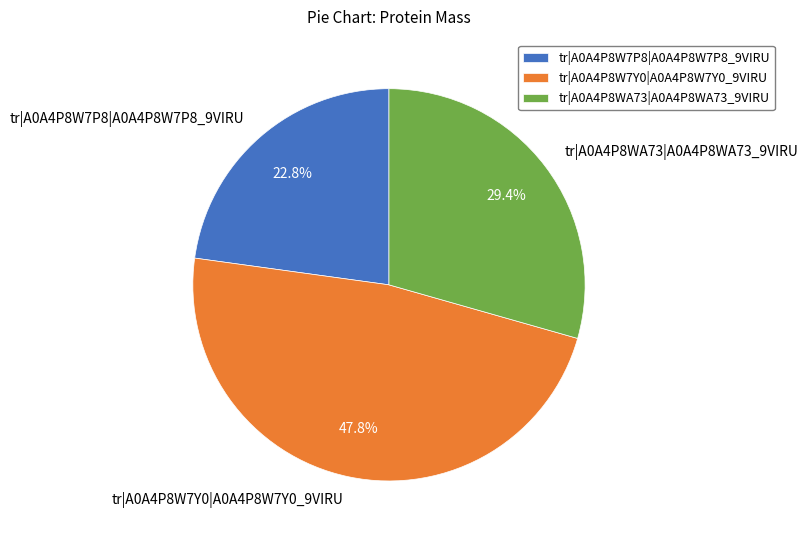

How many slices are in this pie chart?

3